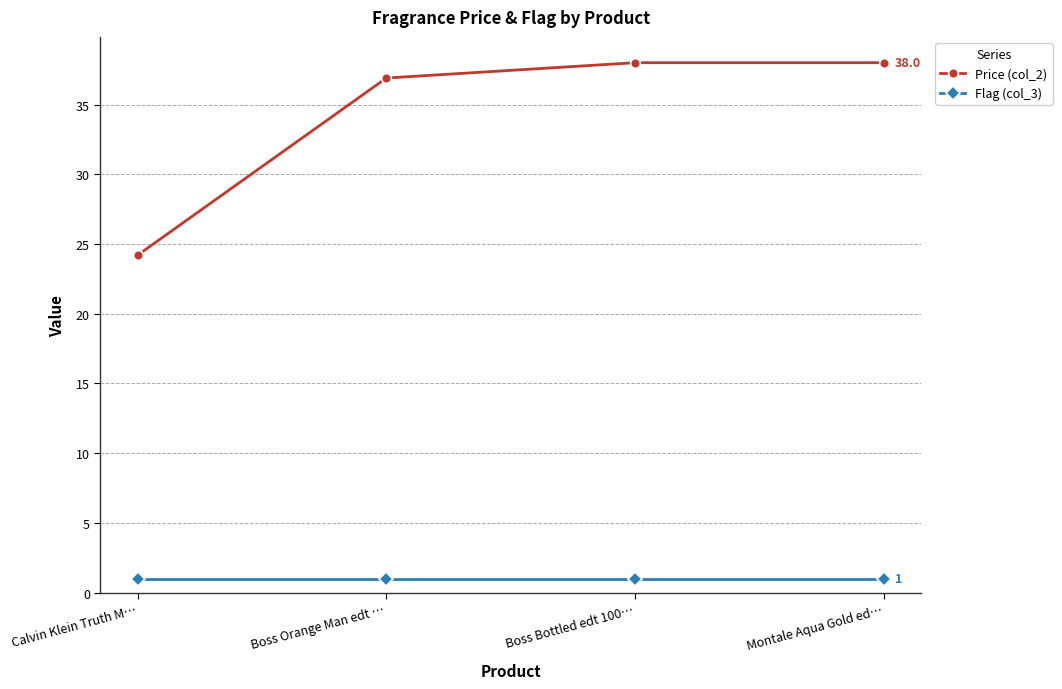

Which series changed the most between Calvin Klein Truth M… and Boss Orange Man edt …?

Price (col_2)